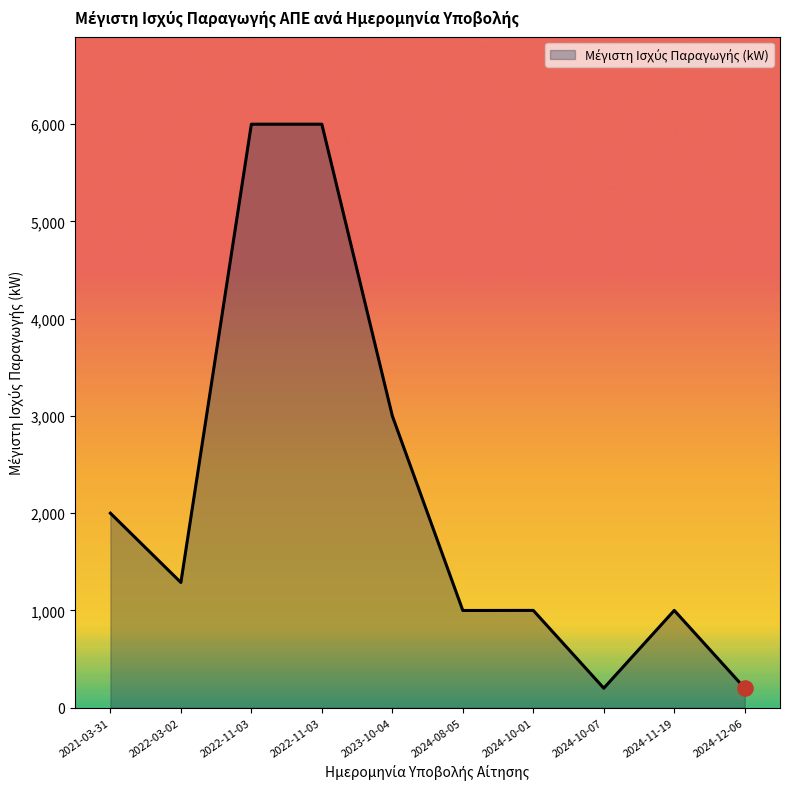

Which has a higher value, 2022-03-02 or 2024-10-01?

2022-03-02